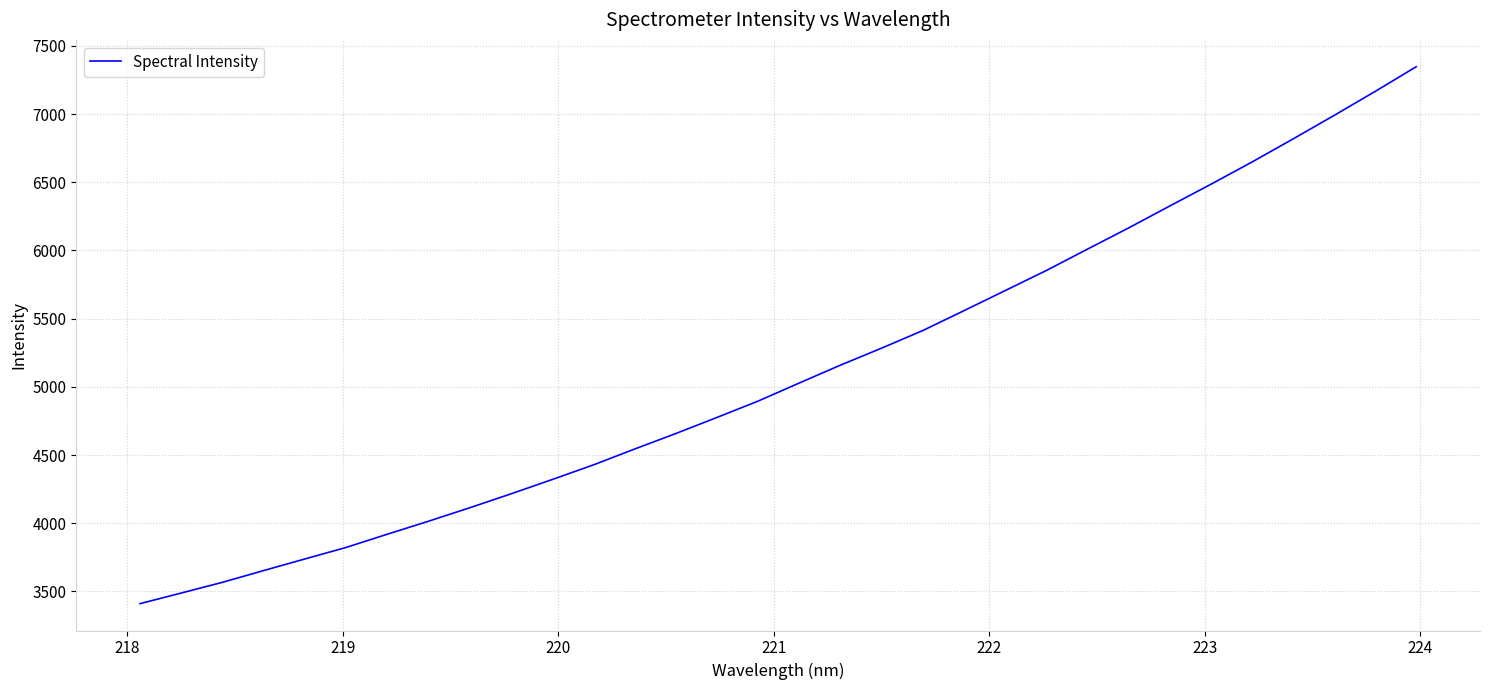

What is the maximum value shown in the chart?

7346.7